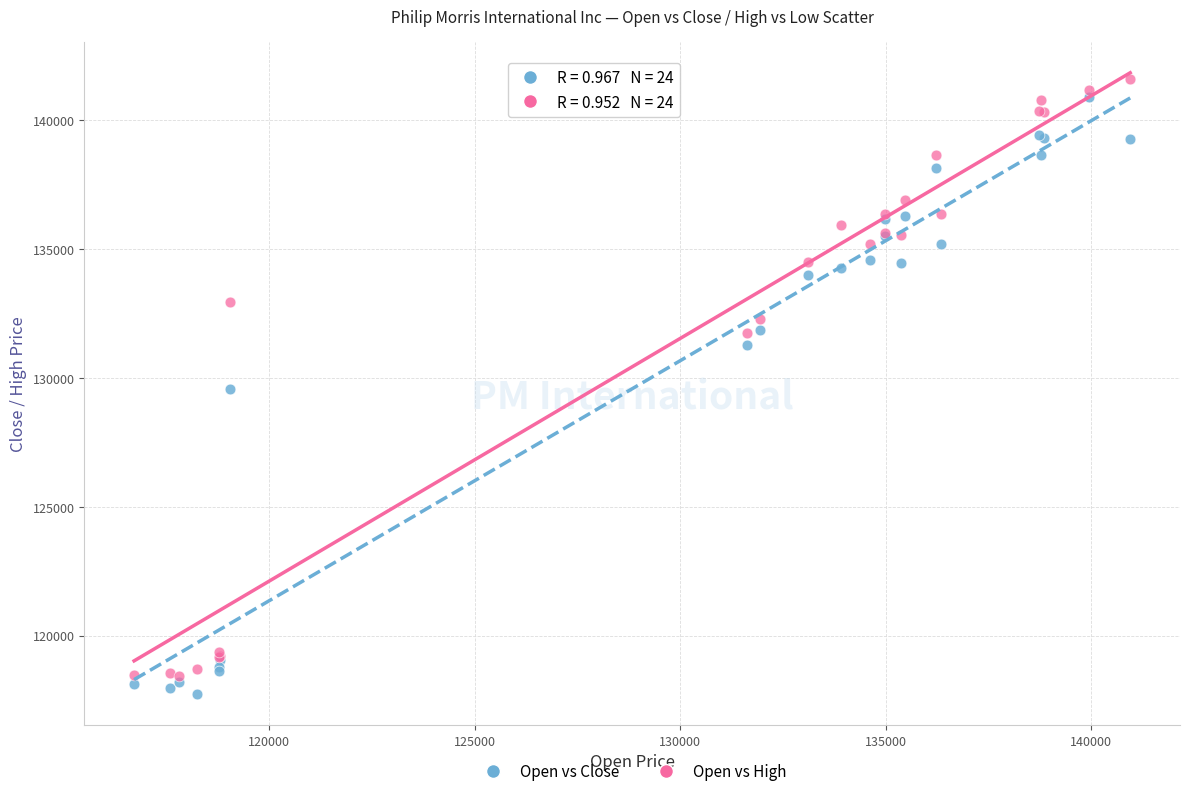

In the Open vs High series, what Y value is closest to 130019?

131764